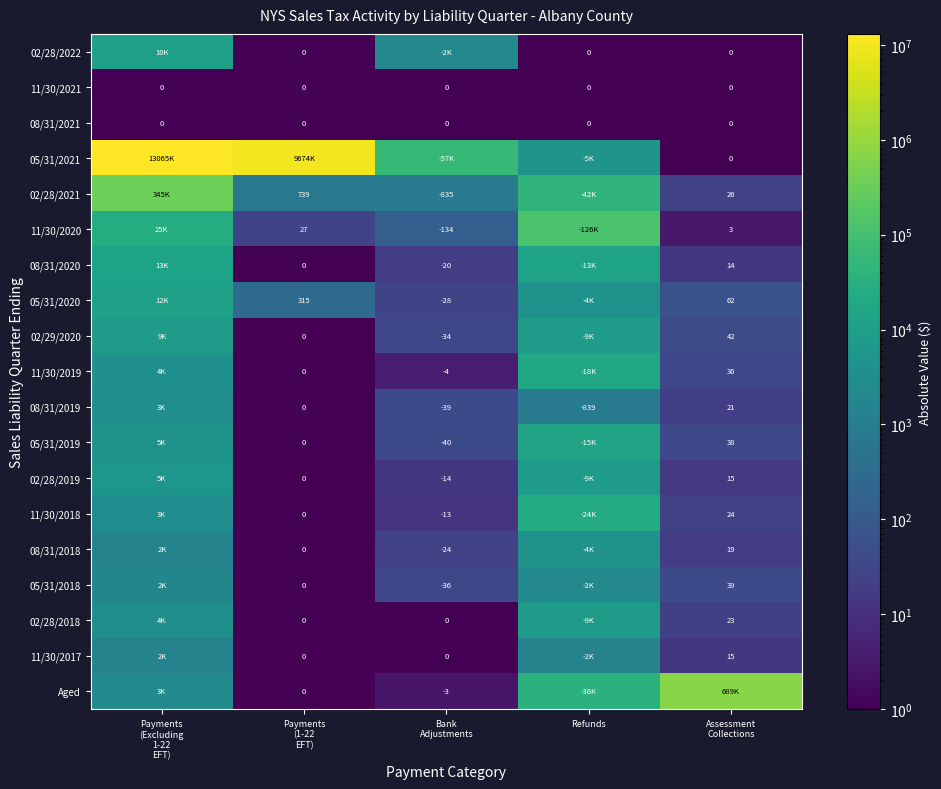

Between Payments
(Excluding
1-22
EFT) and Assessment
Collections, which is larger?

Payments
(Excluding
1-22
EFT)